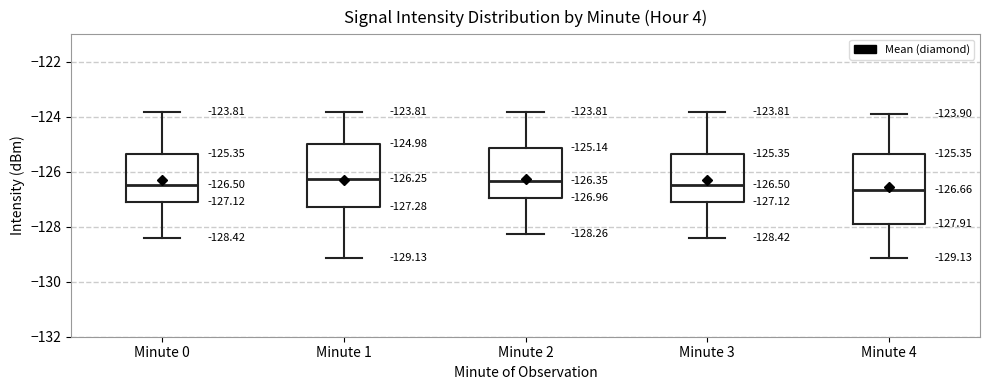

Which box is the tallest, from its lower edge to its upper edge?

Minute 4